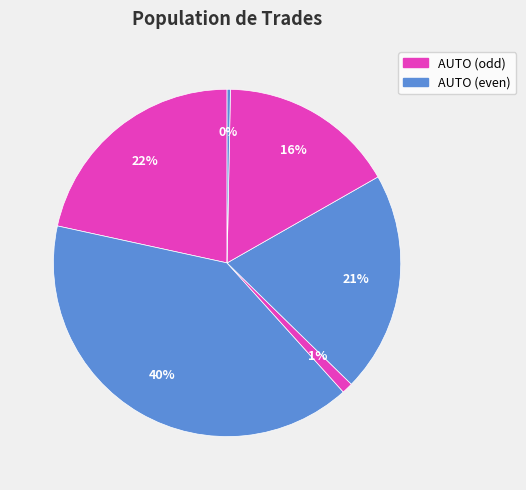

How many segments does this pie chart have?

6